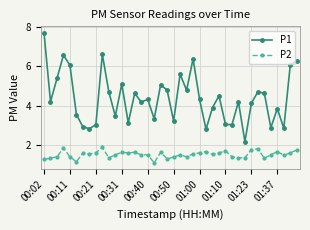

List the series in order of their overall mean, lowest first.

P2, P1